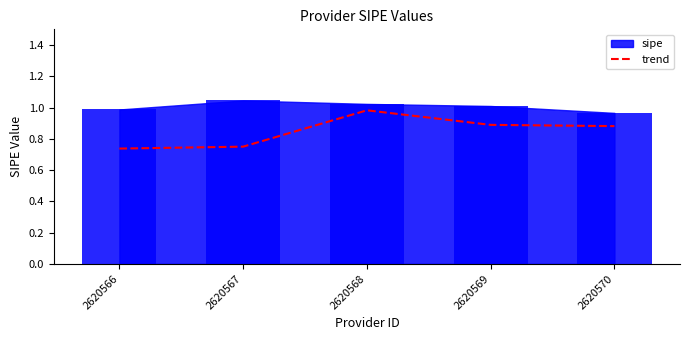

Reading right to left, transcribe all the data shown in this chart.

0.9	0.9	1.0	0.7	0.7